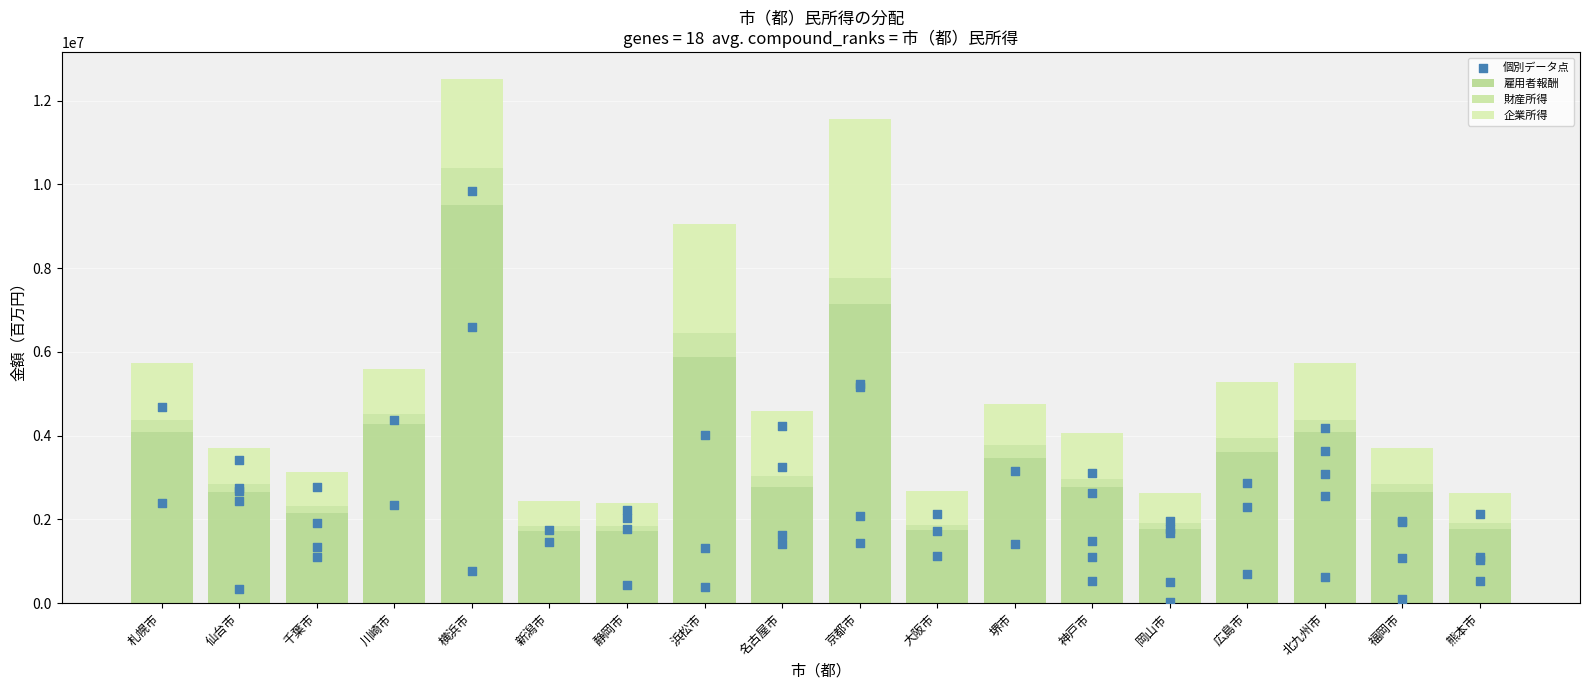

Which series has the largest total across all categories?

雇用者報酬